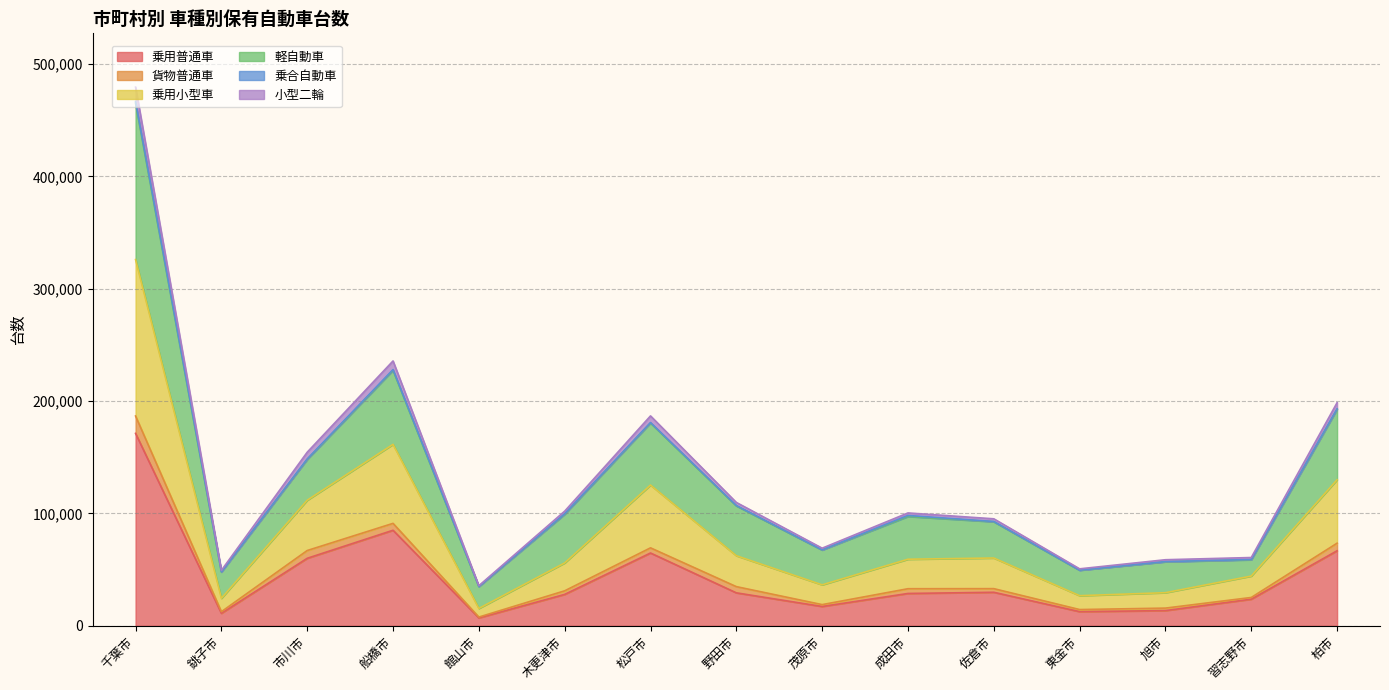

At which category is the sum across all series the highest?

千葉市